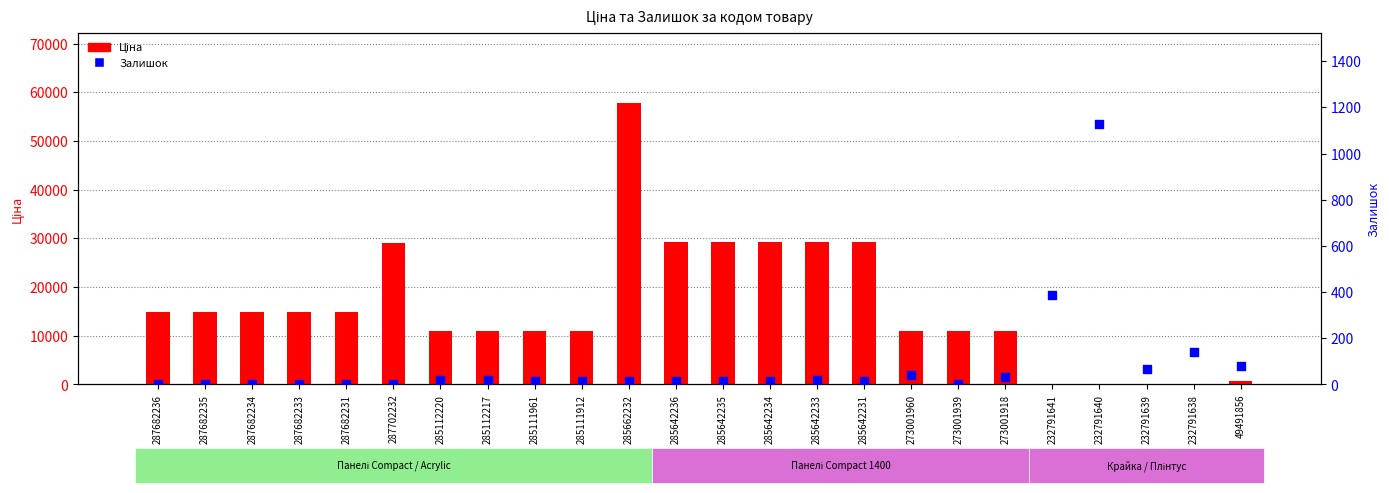

Which series has the widest spread of Y values?

Ціна